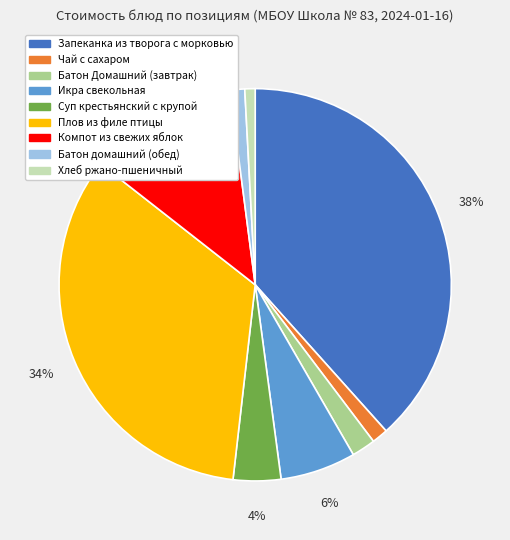

Which category has the biggest portion of the pie?

Запеканка из творога с морковью